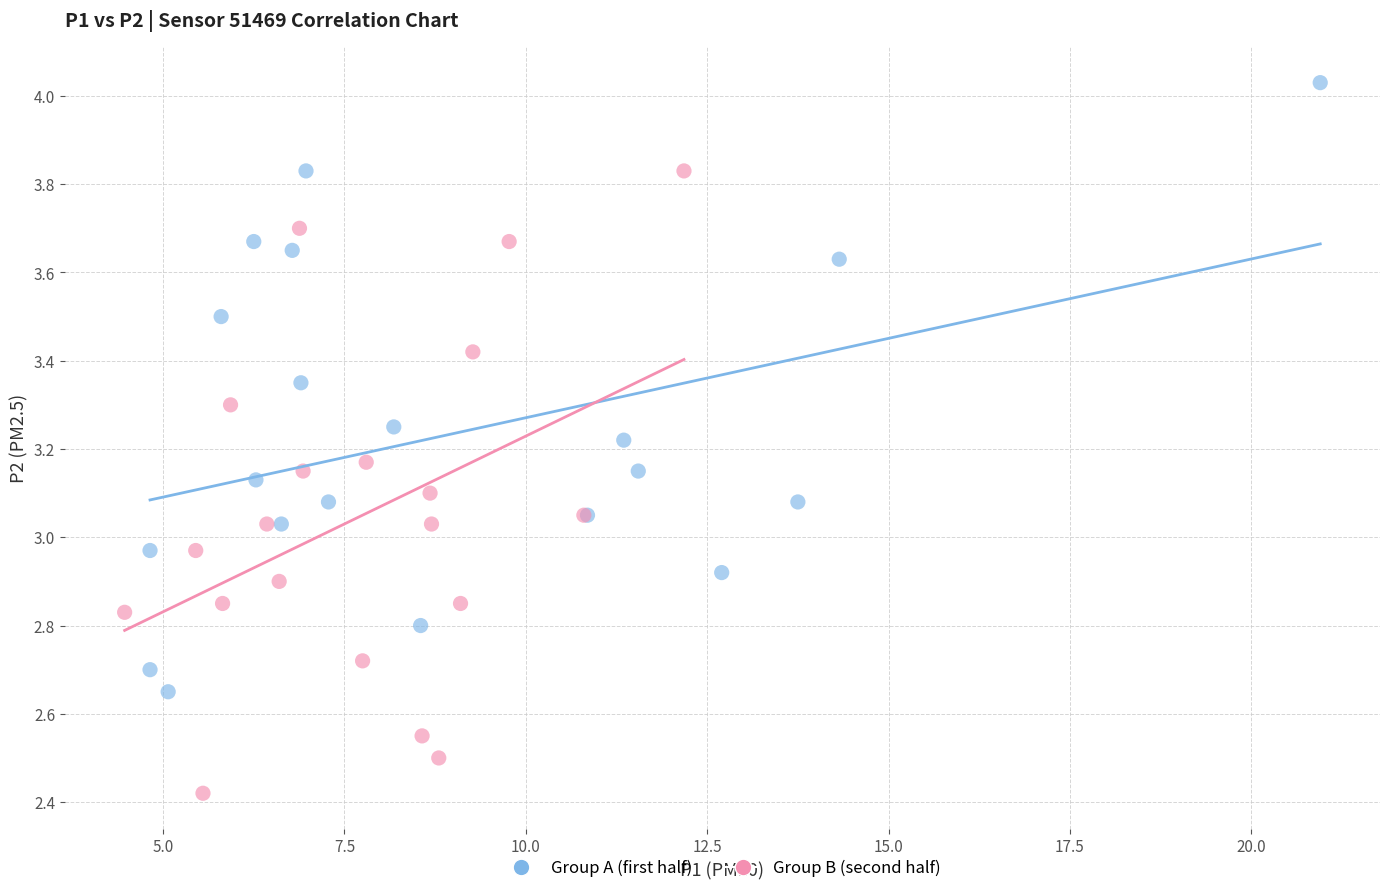

Which series contains the lowest Y value?

Group B (second half)